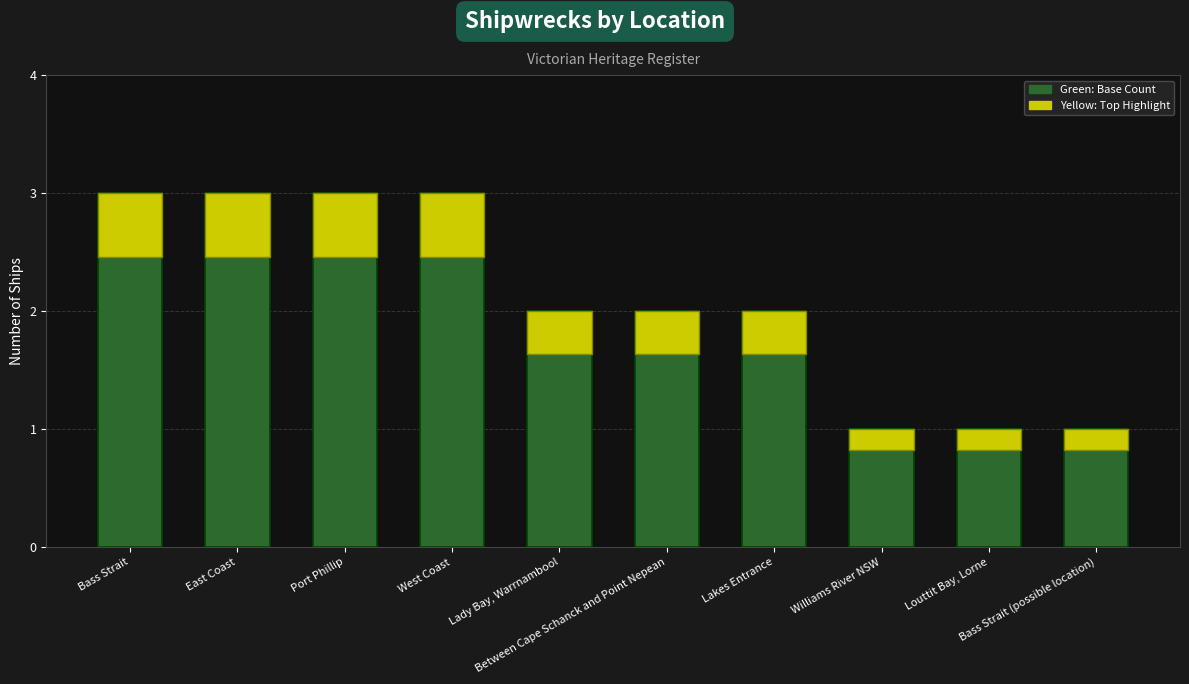

The value of Count at Between Cape Schanck and Point Nepean is 2.0. True or false?

True